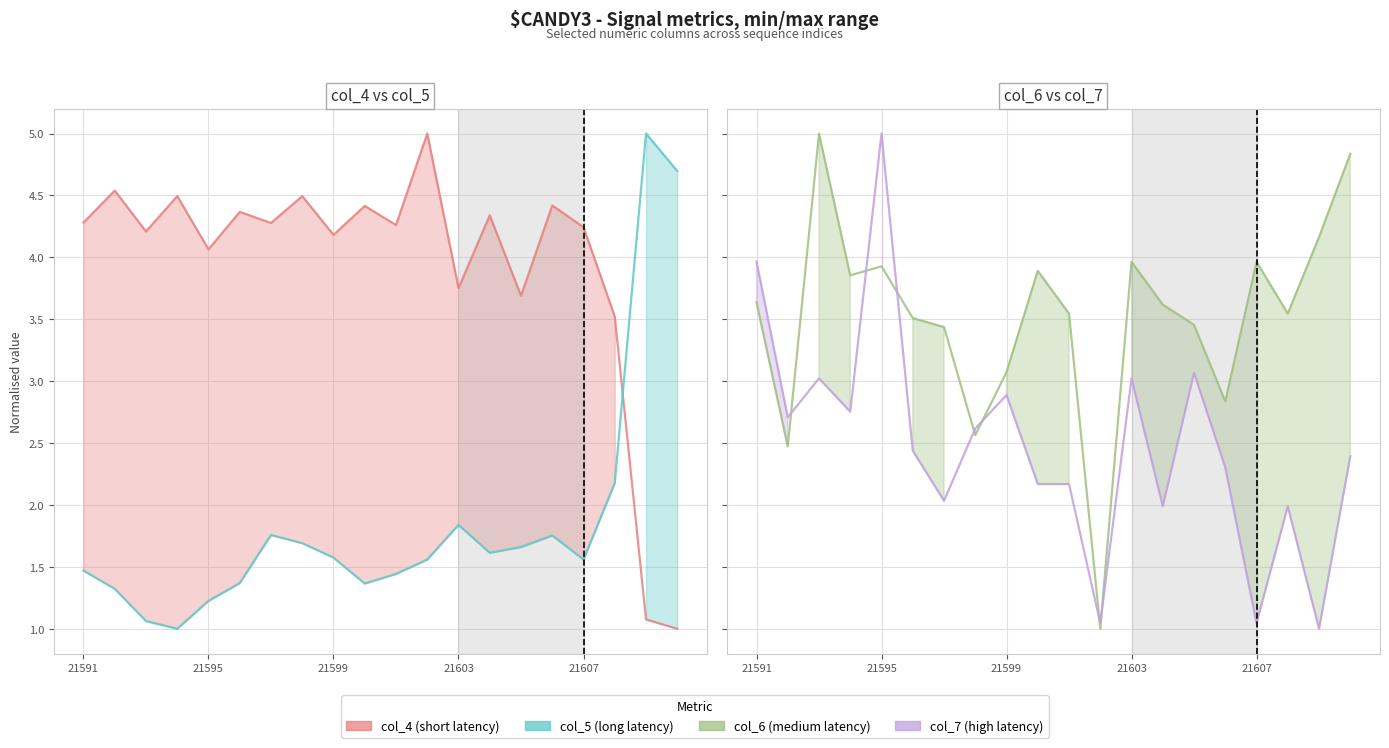

What is the value of the col_7 (high latency) point at the 5th from the left?

5.0